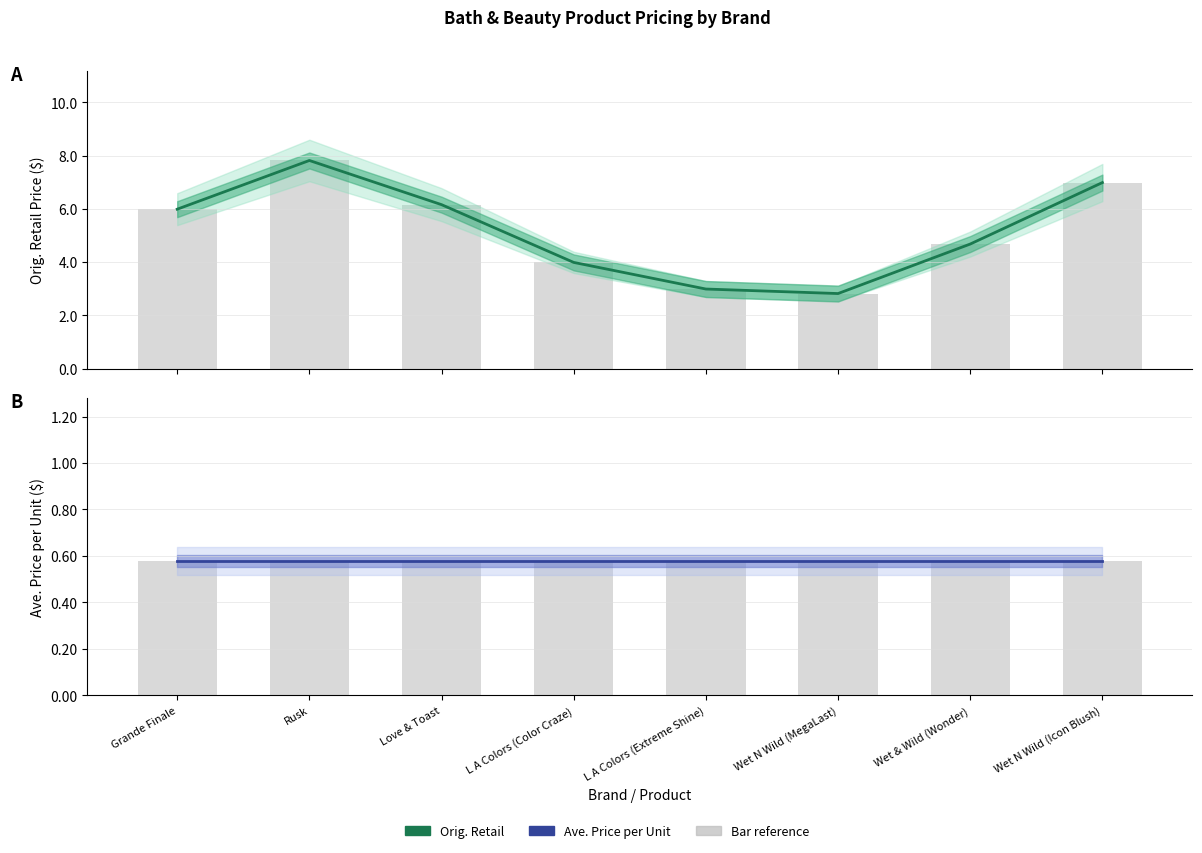

At which label is Orig. Retail closest to 5?

Wet & Wild (Wonder)